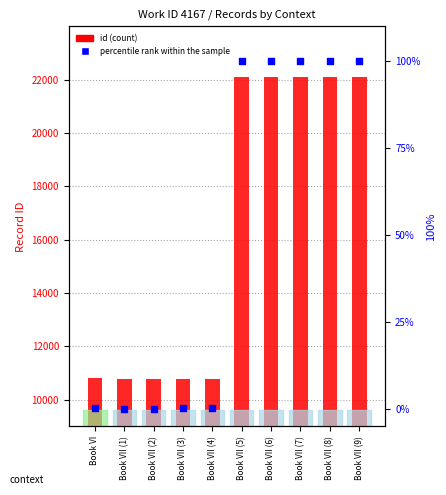

What are all the series names shown in the legend?

id (count), percentile rank within the sample